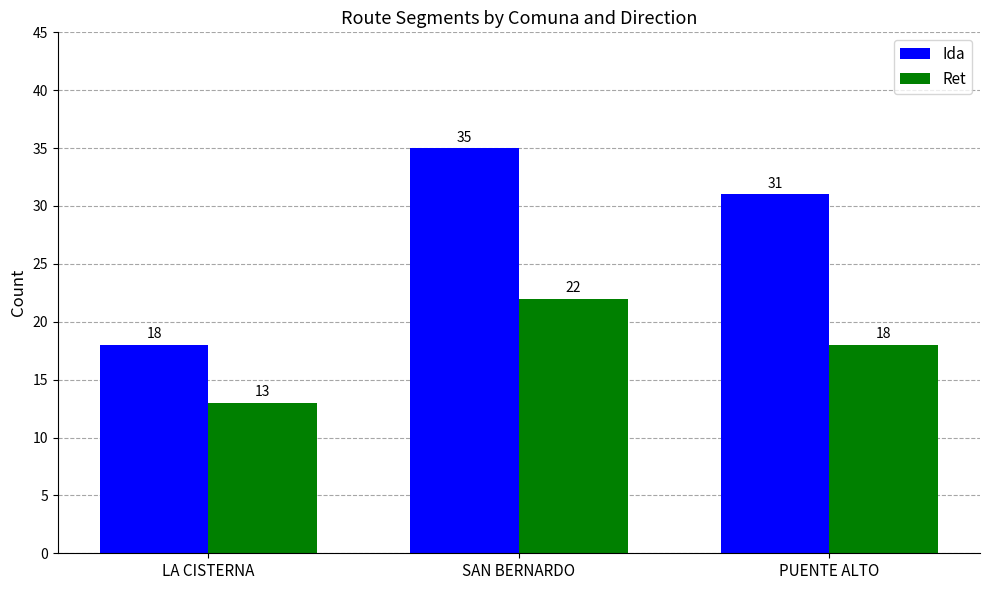

What are all the series names shown in the legend?

Ida, Ret